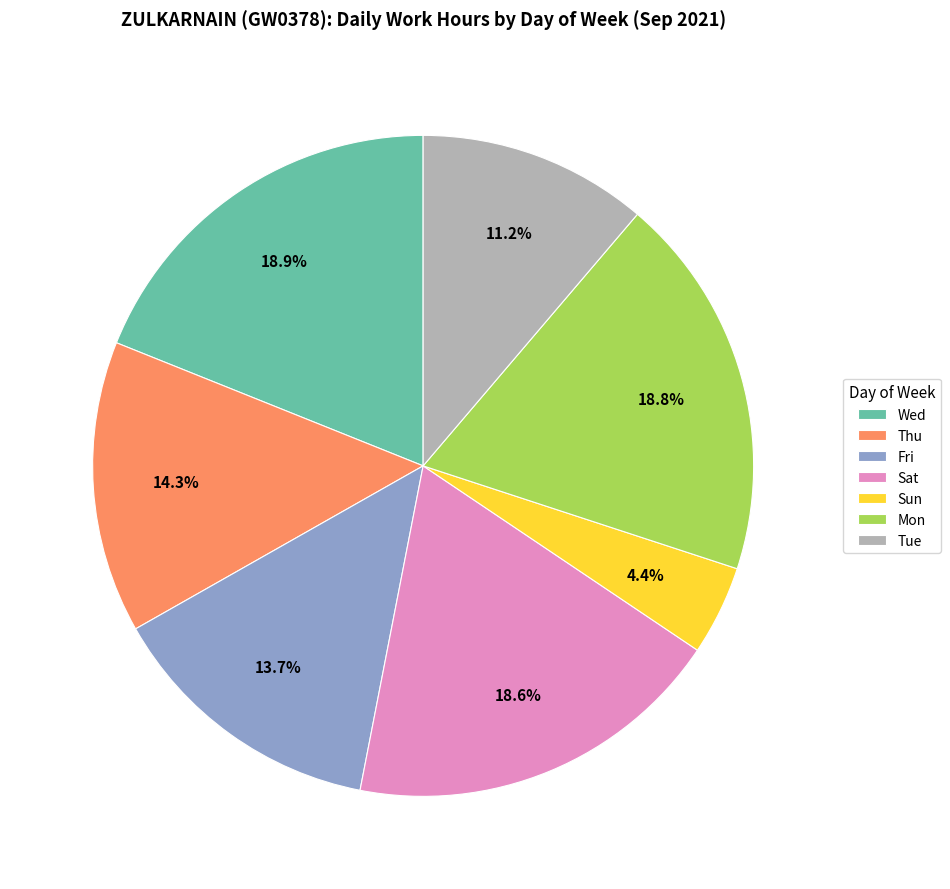

Which category has the smallest portion of the pie?

Sun